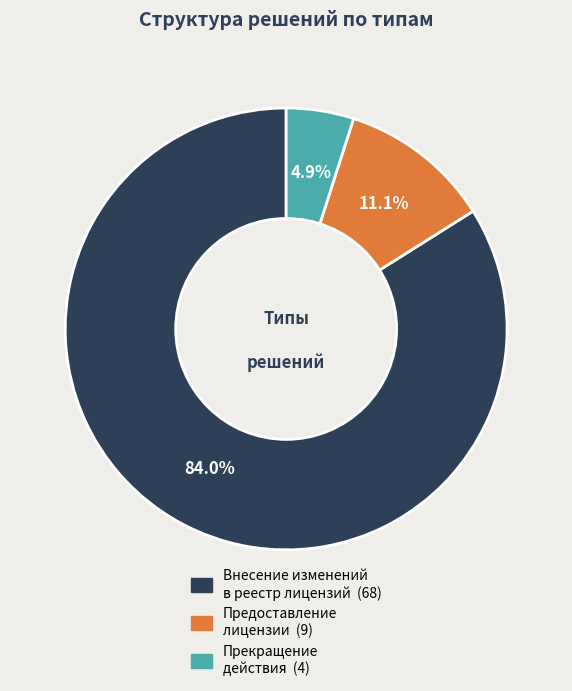

Is there any slice that represents more than half of the pie?

Yes